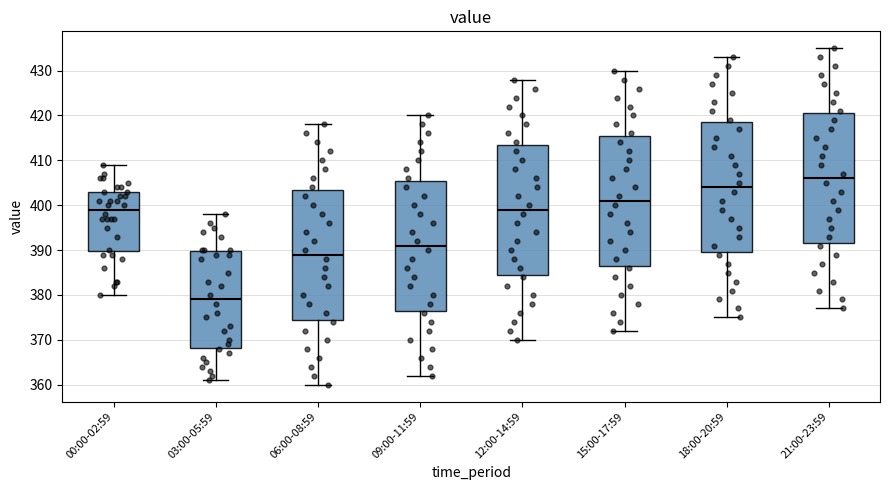

Where does the lower whisker of the box for 00:00-02:59 end on the y-axis? The values are not printed on the chart, so give them approximately, as read against the axis.

380